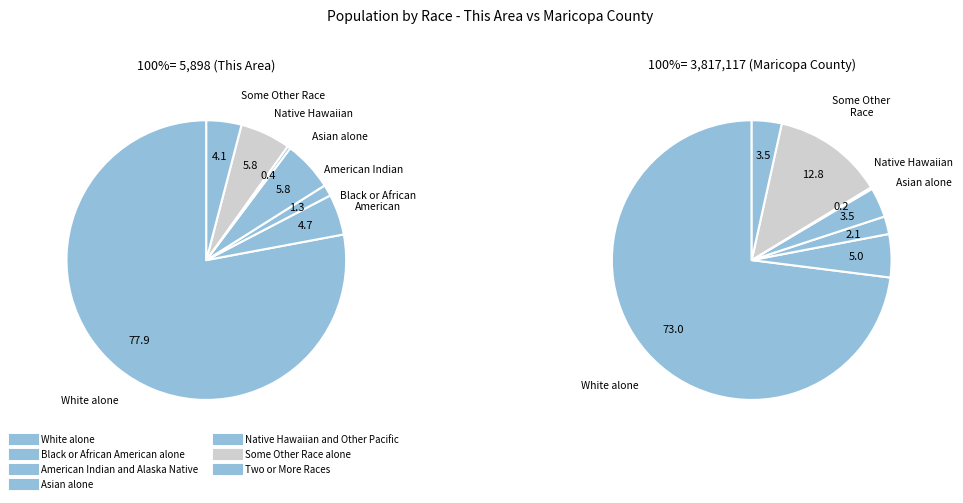

Which category has the smallest portion of the pie?

Native Hawaiian and Other Pacific